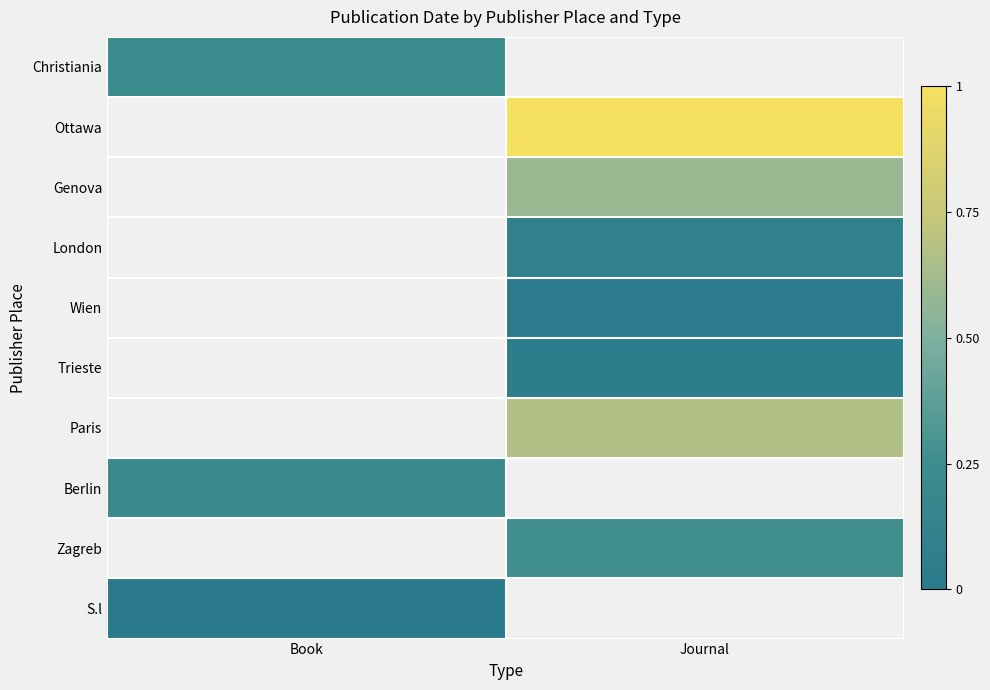

Which category has the highest value across all series?

Journal